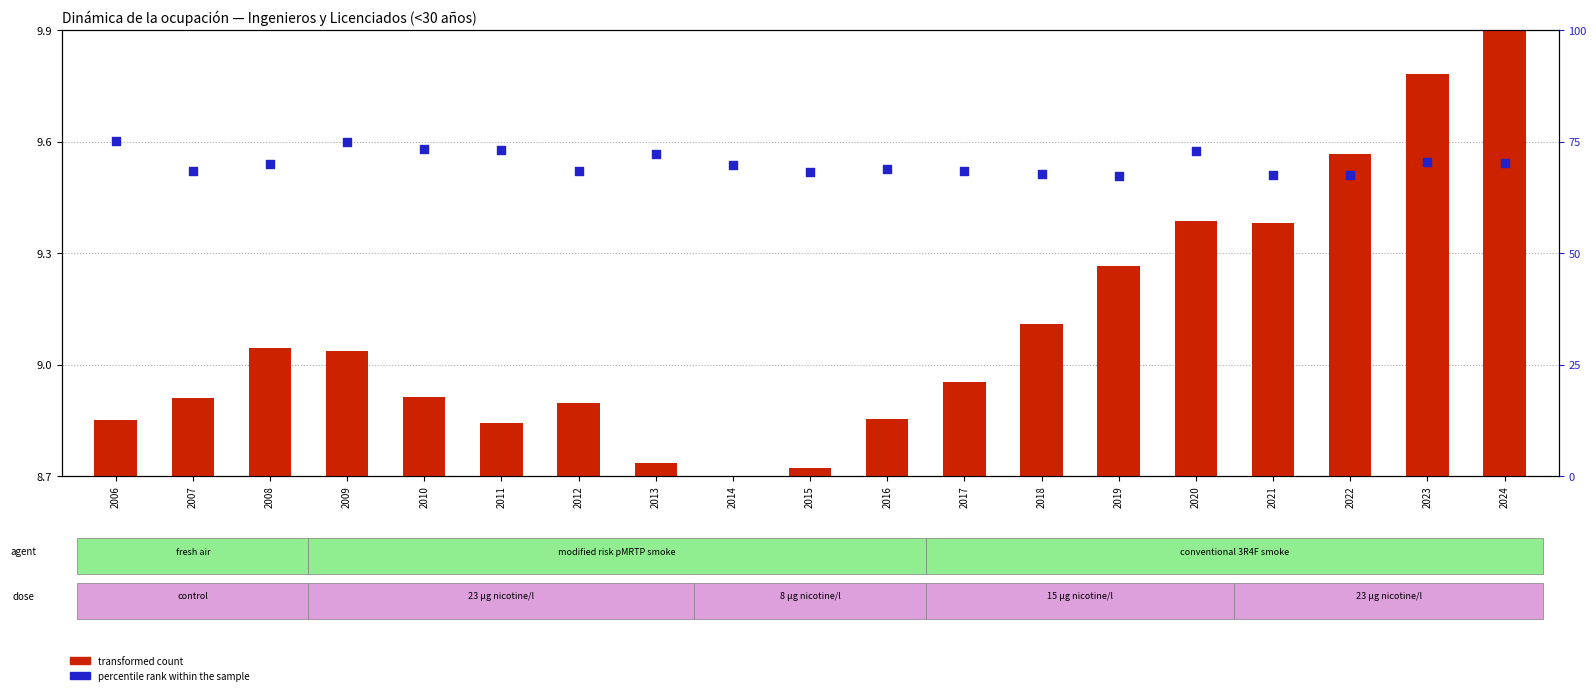

Which series reaches the minimum Y coordinate?

transformed count